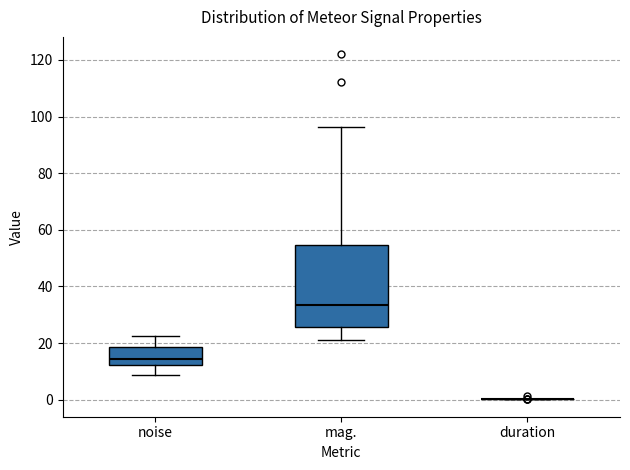

Reading left to right, transcribe this box plot: for each box, give where its median line is, the range the box spans, and where its two whiskers end, as read against the y-axis. The values are not printed on the chart, so give them approximately, as read against the axis.

noise: median 14, box 12 to 18, whiskers 8 to 22
mag.: median 34, box 26 to 54, whiskers 22 to 96
duration: box collapsed to a line at 0, whiskers 0 to 0